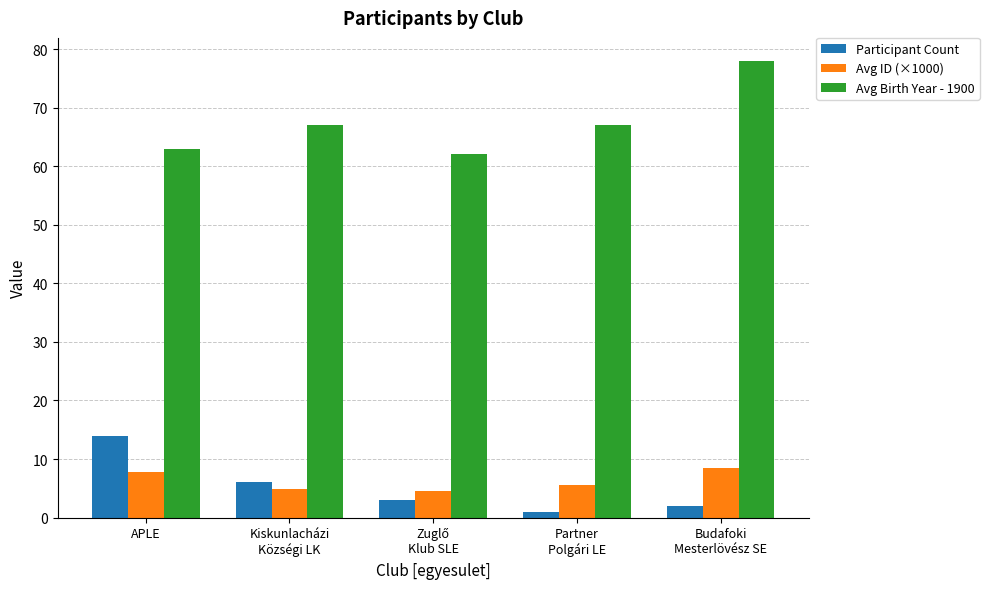

At which category does the chart reach its minimum across all series?

Partner
Polgári LE